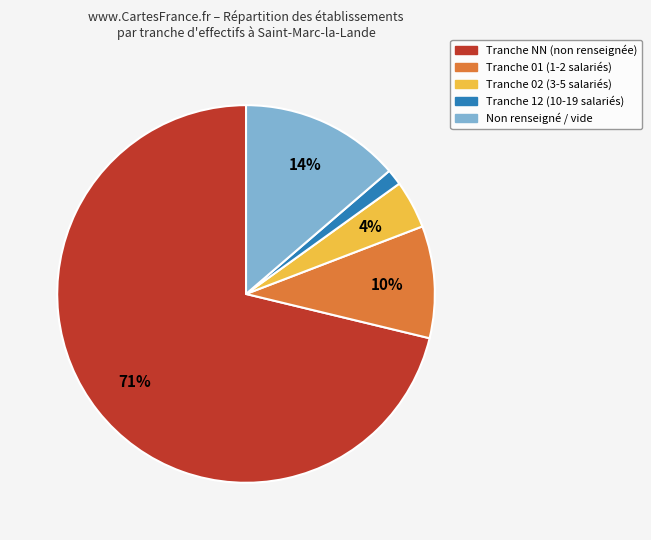

How many slices are in this pie chart?

5